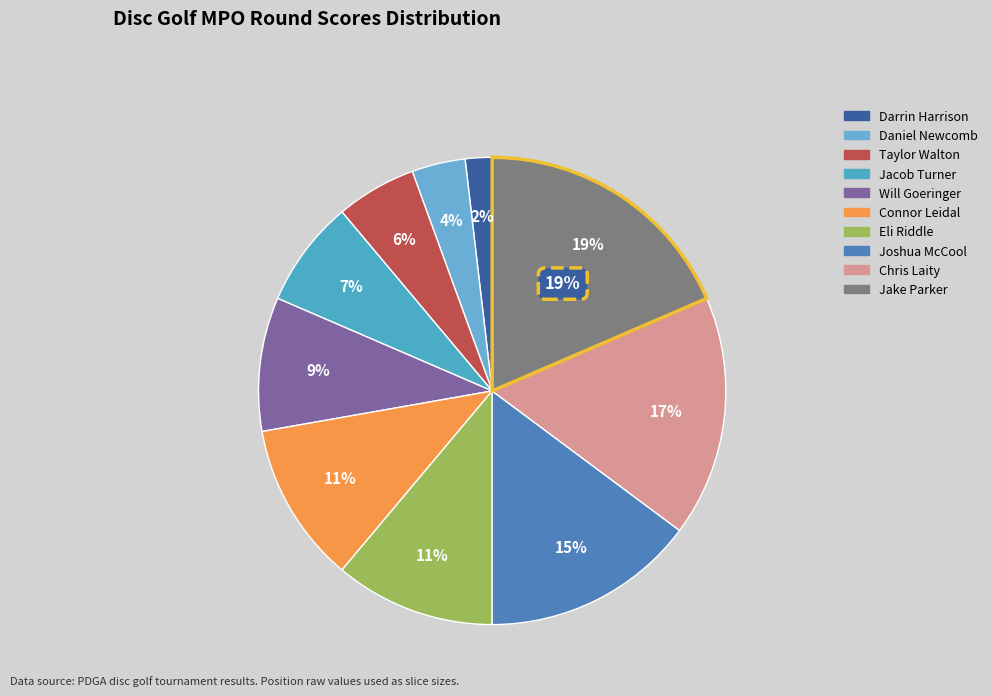

What portion of the pie excludes Joshua McCool?

85.2%